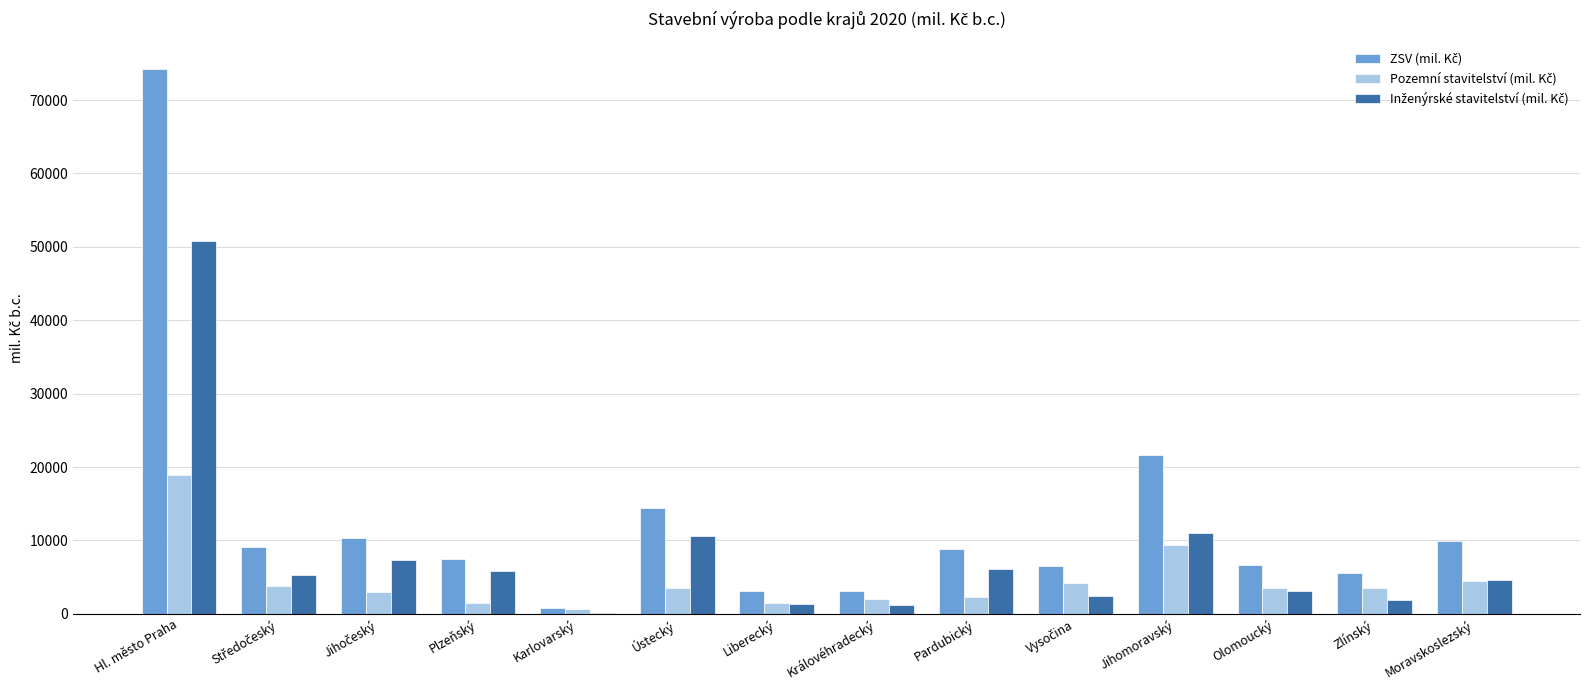

How many data points does each series have?

14